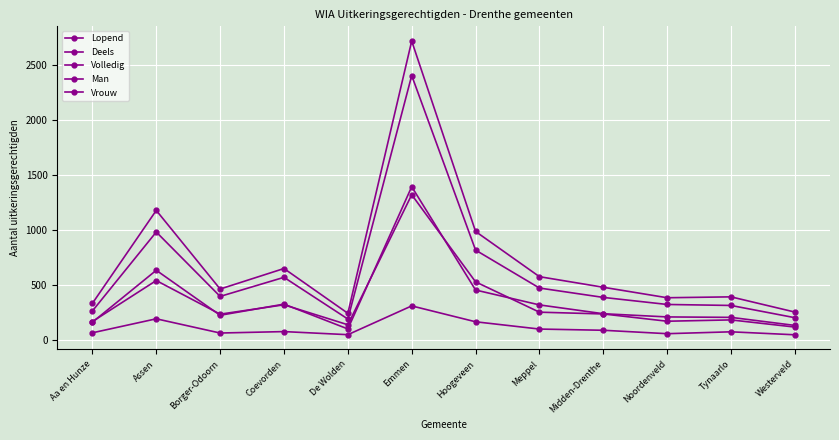

How many series are shown in this chart?

5